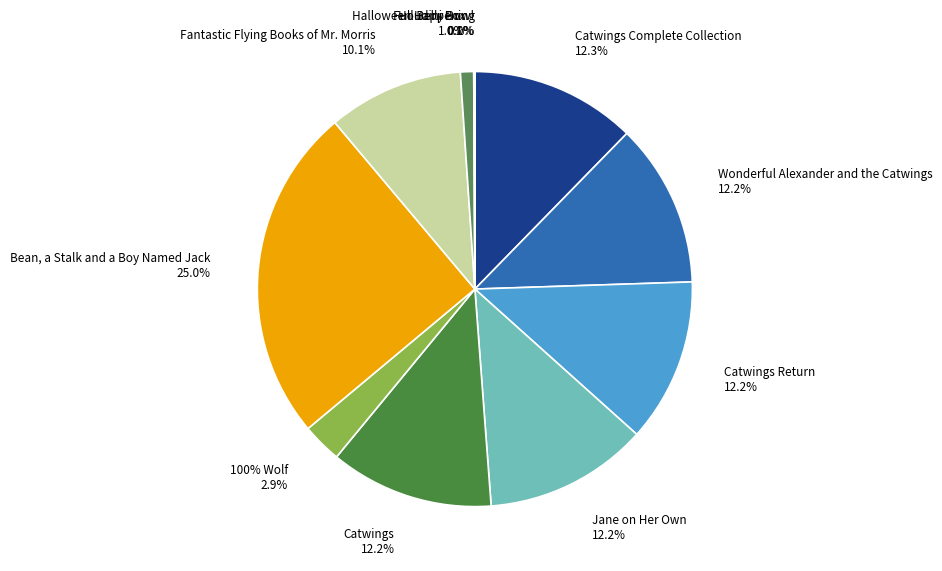

What percentage is the 100% Wolf slice, to the nearest percent?

3%